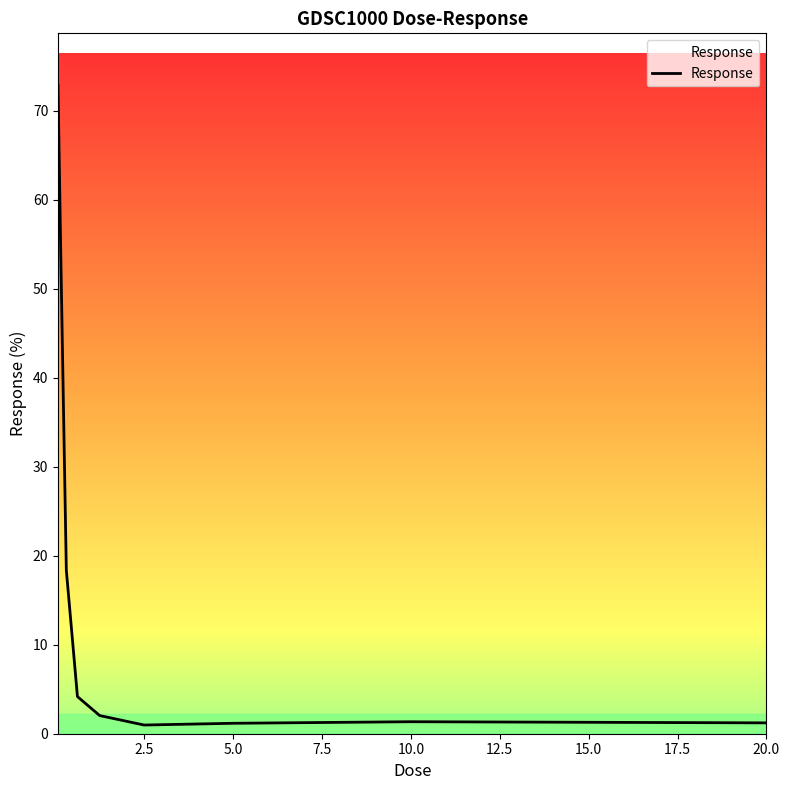

What is the greatest value displayed?

72.8